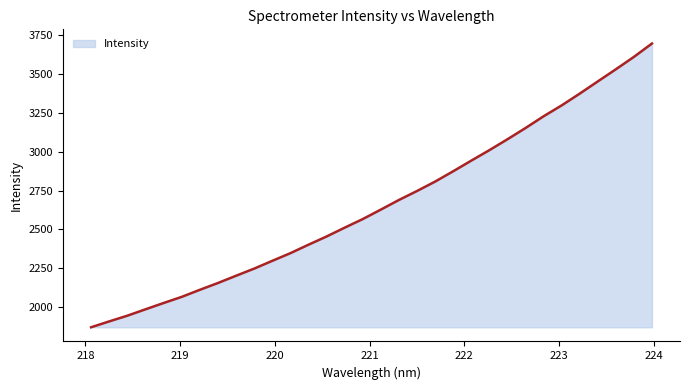

What is the smallest value displayed?

1871.0